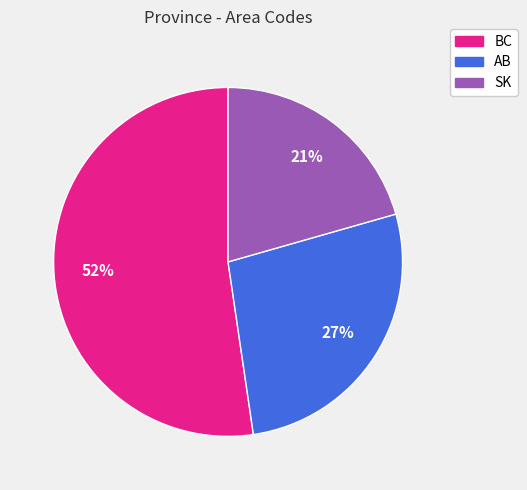

What is the ratio of the value at BC to the value at AB?

1.9